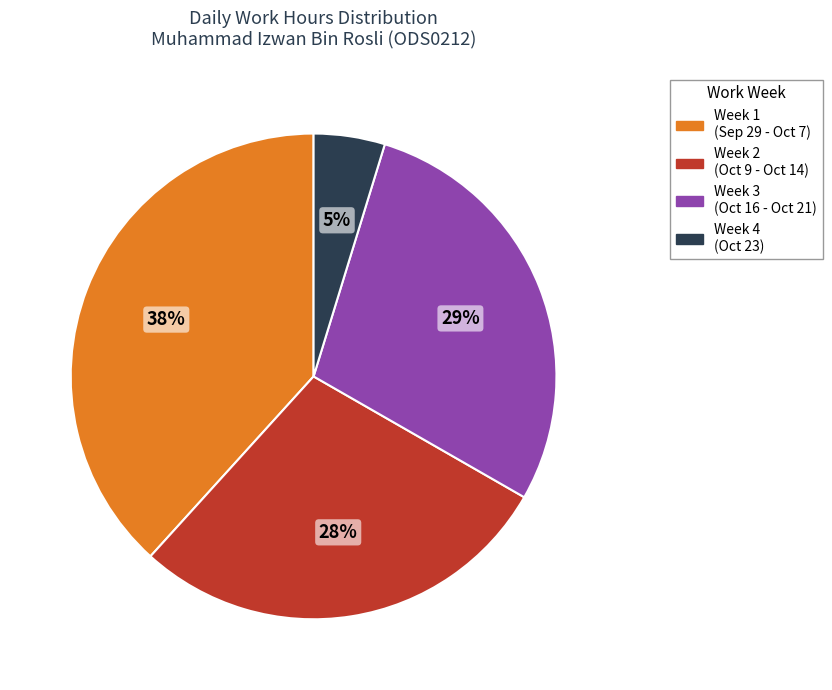

Does any single category account for the majority?

No